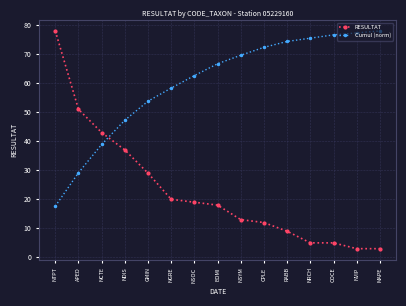

Reading left to right, extract all data points from this chart.

RESULTAT: 78.0	51.0	43.0	37.0	29.0	20.0	19.0	18.0	13.0	12.0	9.0	5.0	5.0	3.0	3.0
Cumul (norm): 17.6	29.2	38.9	47.3	53.8	58.3	62.6	66.7	69.6	72.3	74.4	75.5	76.6	77.3	78.0